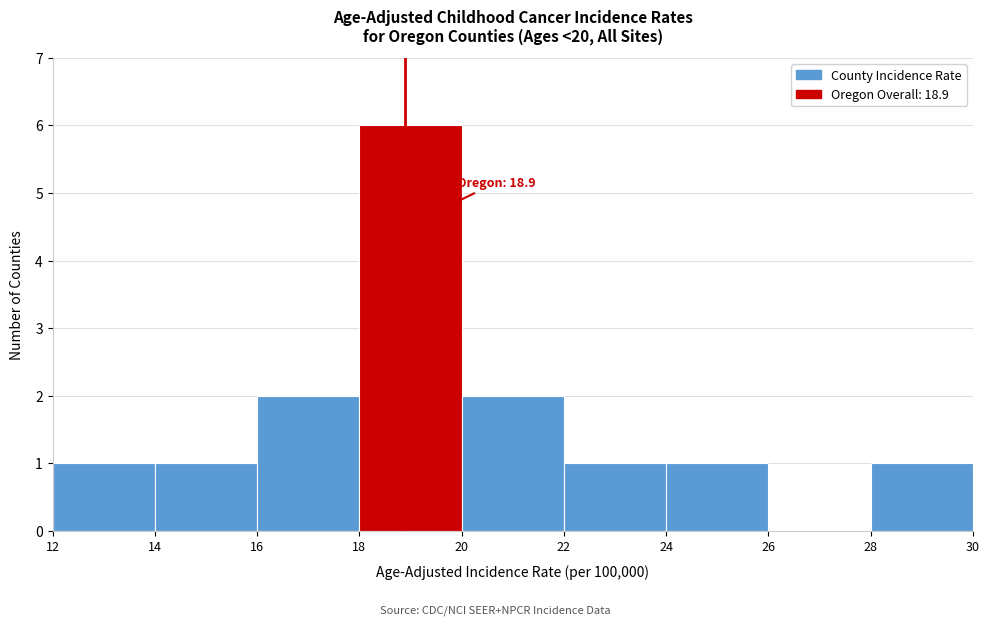

Over which range of the x-axis is the bar tallest?

18 to 20